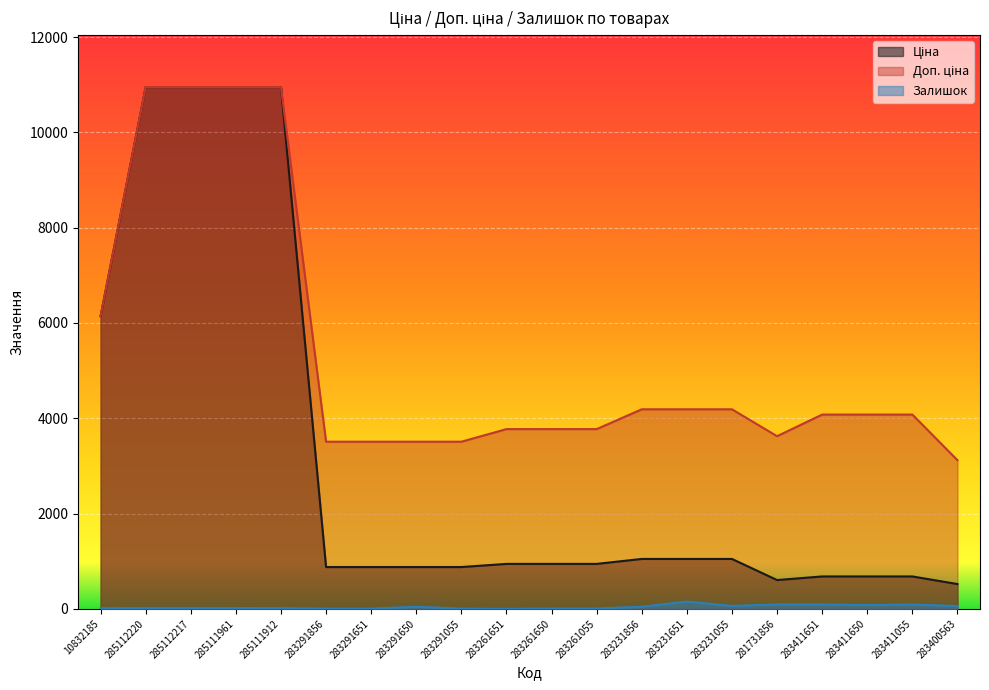

Which category has the lowest value in the Доп. ціна series?

283400563